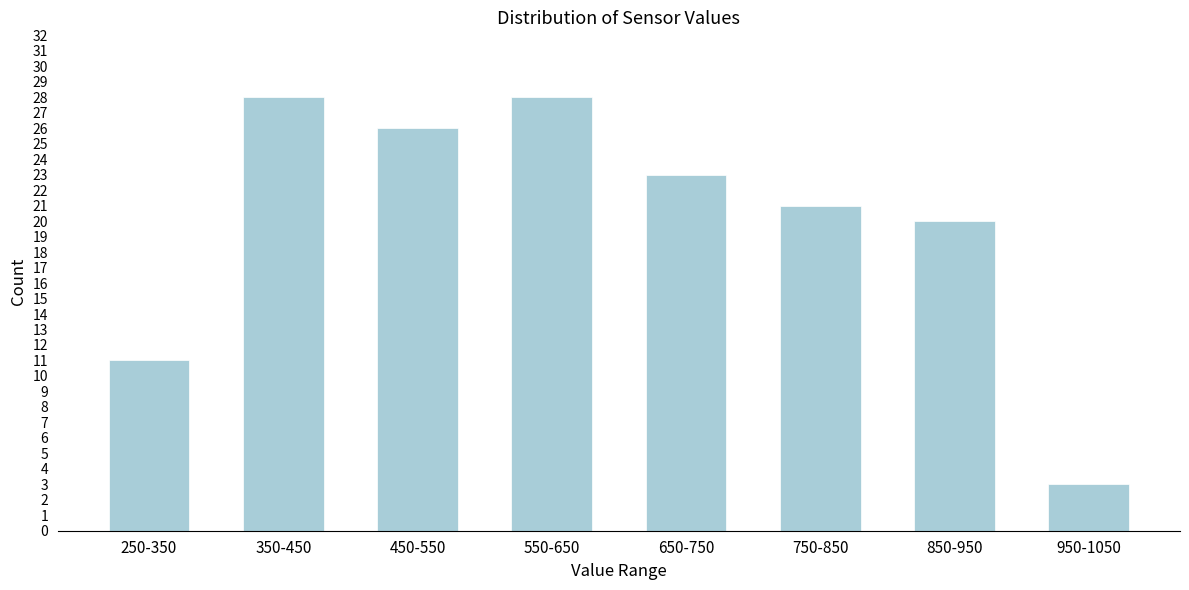

Reading left to right, extract all data points from this chart.

250-350=11	350-450=28	450-550=26	550-650=28	650-750=23	750-850=21	850-950=20	950-1050=3